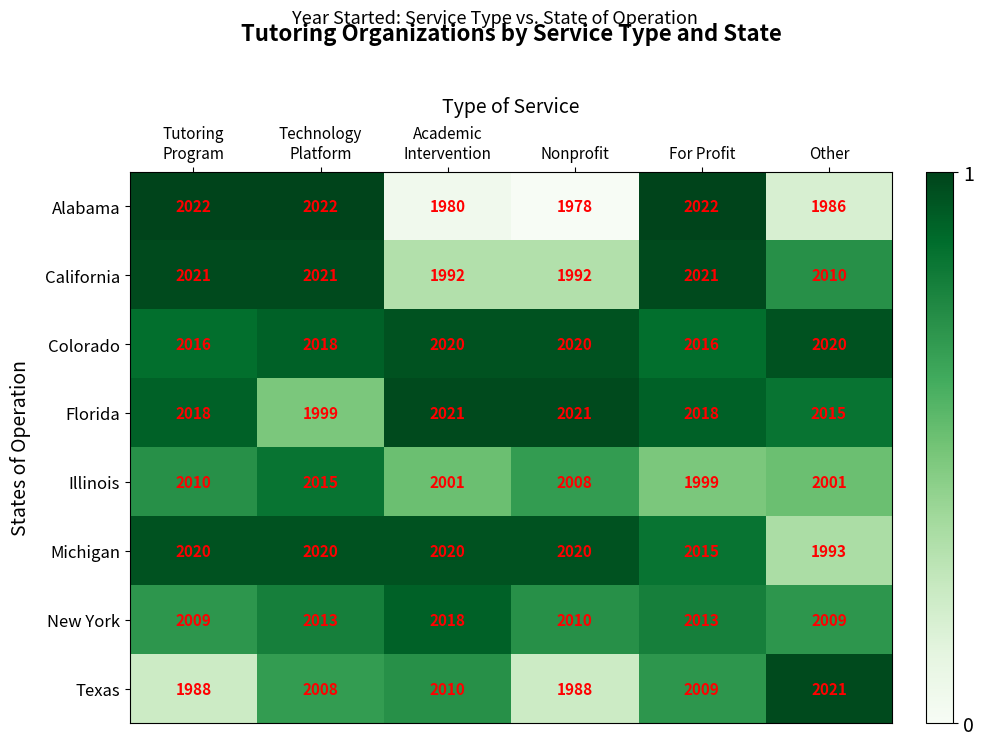

Read the Illinois value at For Profit.

1999